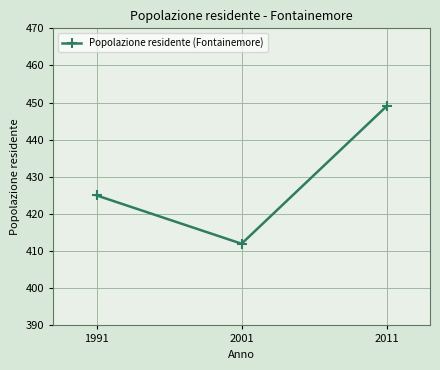

What is the change in value from 2001 to 2011?

+37